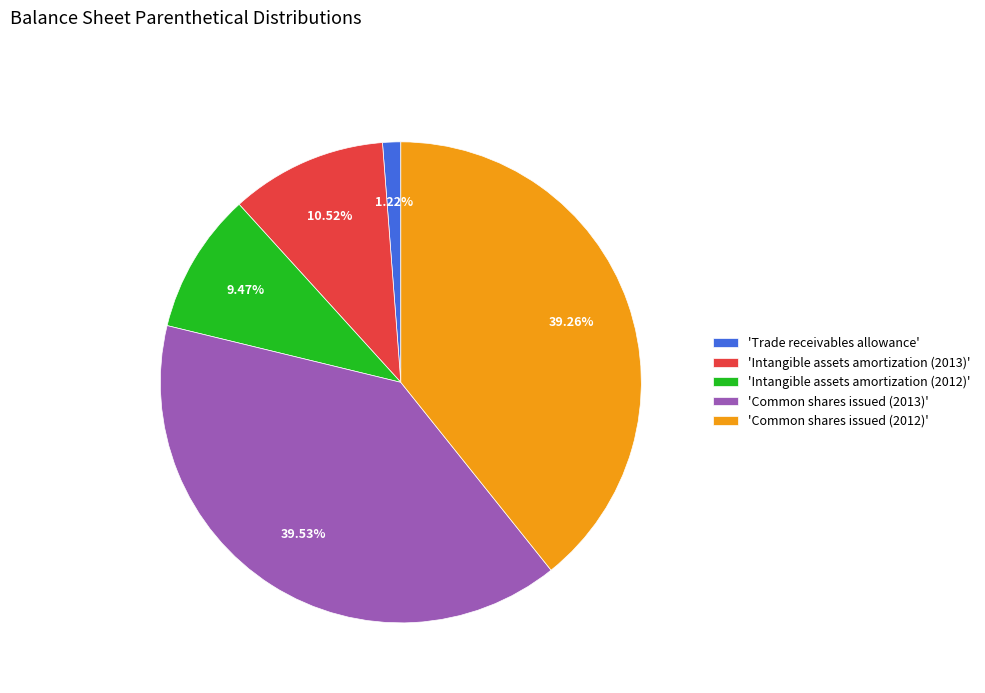

Which category has the smallest portion of the pie?

'Trade receivables allowance'